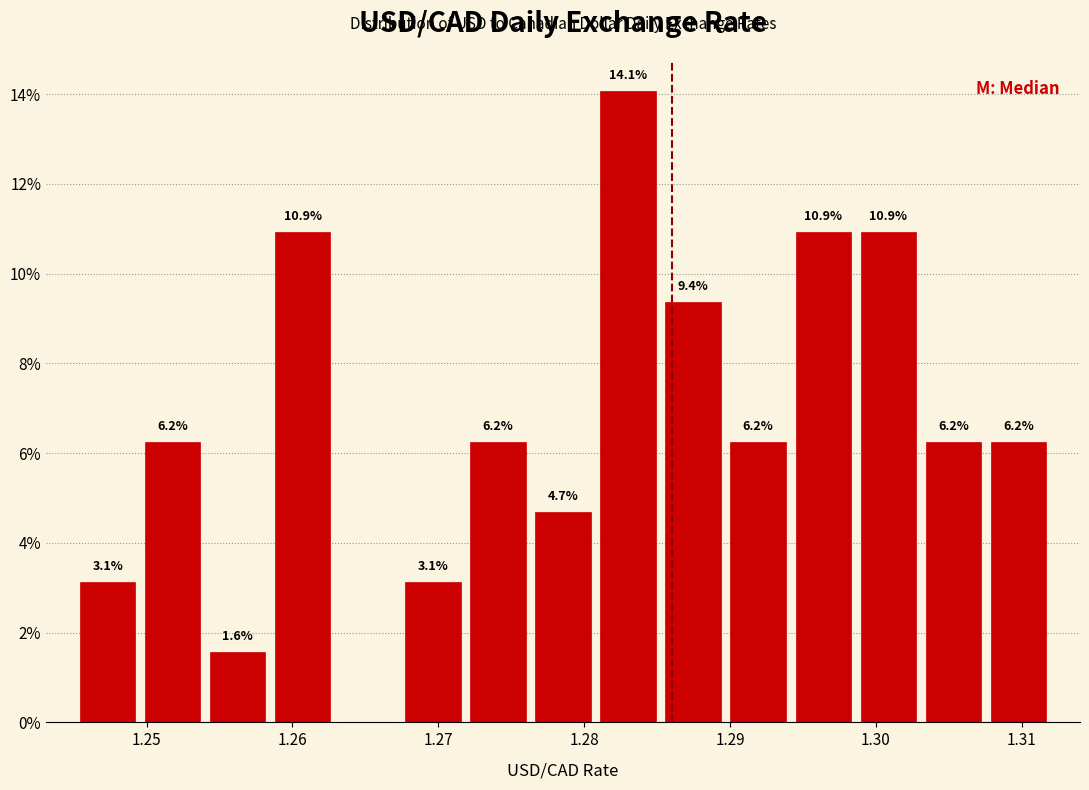

Over which range of the x-axis is the bar tallest?

1.281 to 1.285